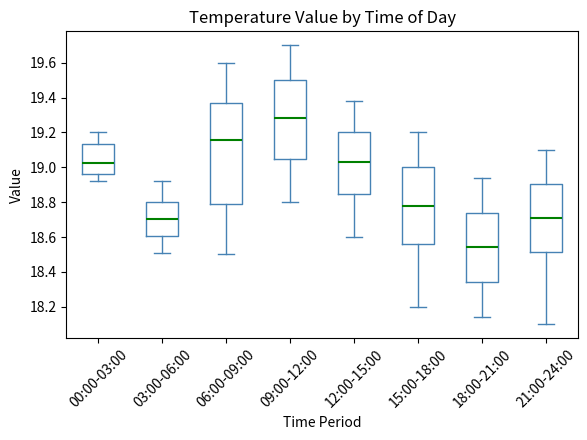

Reading left to right, transcribe this box plot: for each box, give where its median line is, the range the box spans, and where its two whiskers end, as read against the y-axis. The values are not printed on the chart, so give them approximately, as read against the axis.

00:00-03:00: median 19.02, box 18.96 to 19.14, whiskers 18.92 to 19.20
03:00-06:00: median 18.70, box 18.60 to 18.80, whiskers 18.52 to 18.92
06:00-09:00: median 19.16, box 18.80 to 19.38, whiskers 18.50 to 19.60
09:00-12:00: median 19.28, box 19.06 to 19.50, whiskers 18.80 to 19.70
12:00-15:00: median 19.04, box 18.84 to 19.20, whiskers 18.60 to 19.38
15:00-18:00: median 18.78, box 18.56 to 19.00, whiskers 18.20 to 19.20
18:00-21:00: median 18.54, box 18.34 to 18.74, whiskers 18.14 to 18.94
21:00-24:00: median 18.72, box 18.52 to 18.90, whiskers 18.10 to 19.10